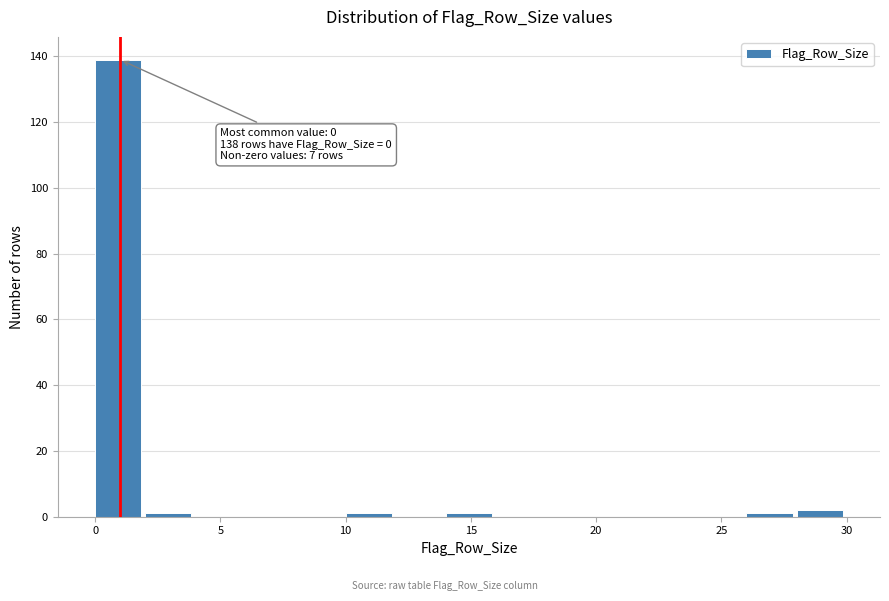

Over which range of the x-axis is the bar tallest?

0 to 2